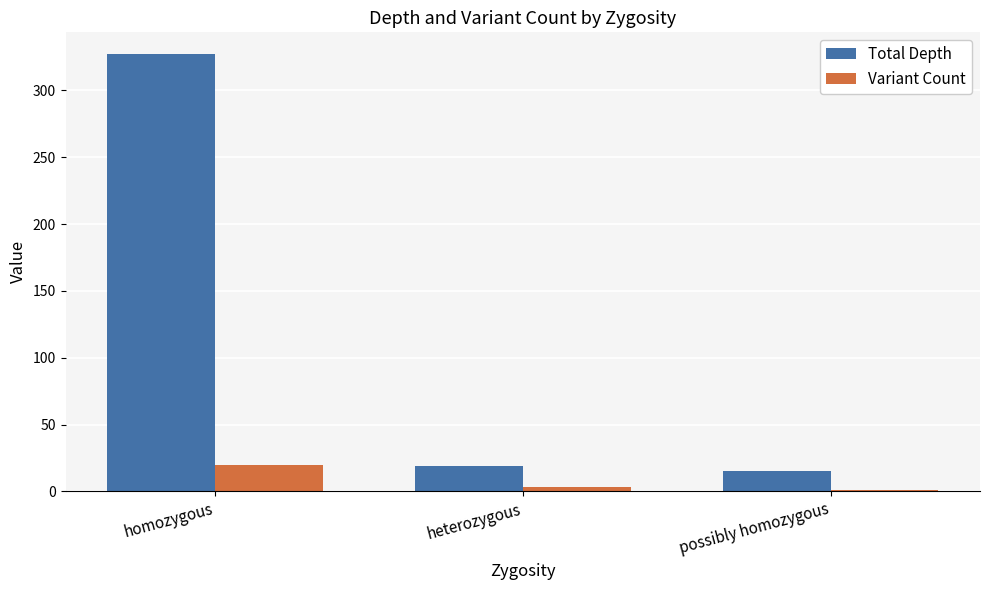

At which category is the sum across all series the highest?

homozygous